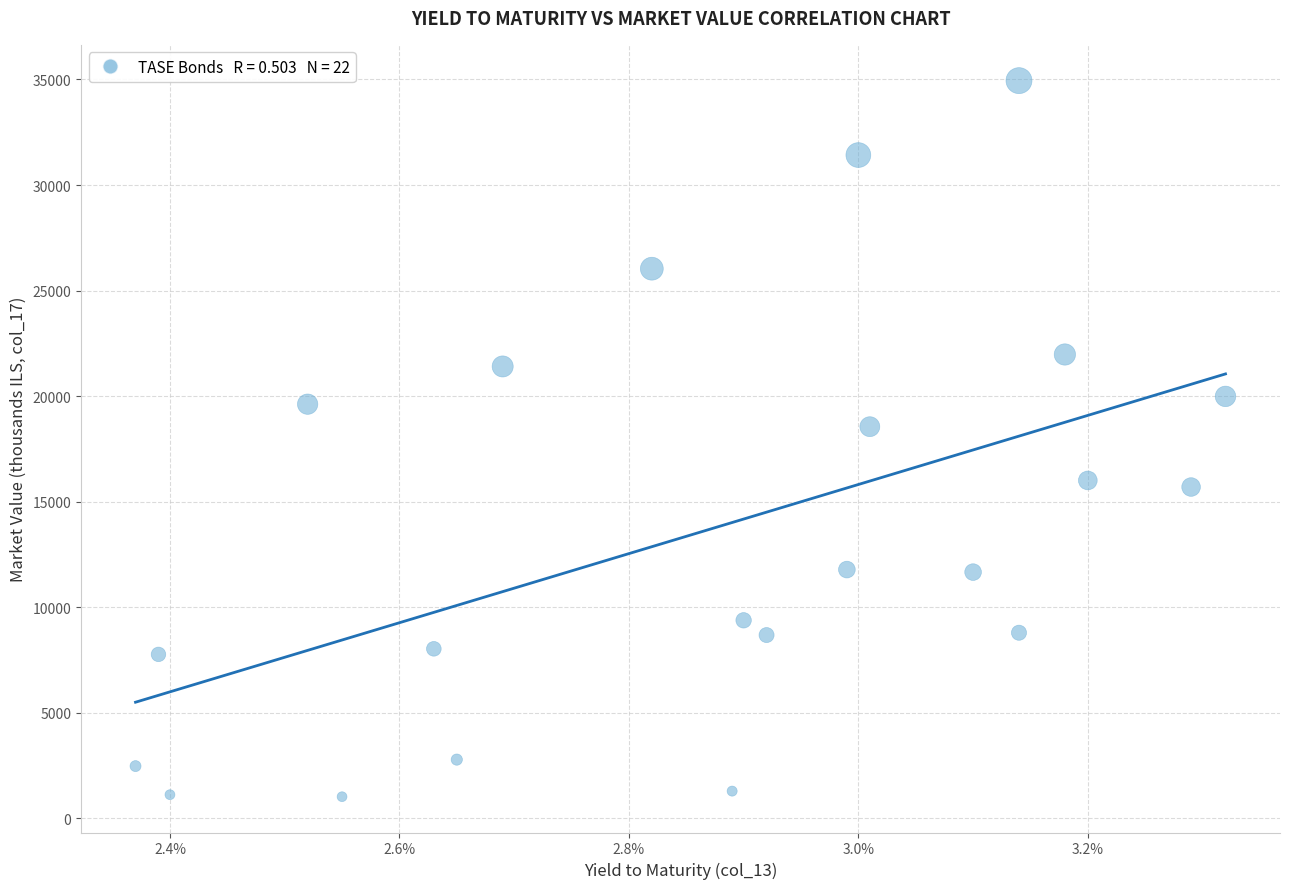

What is the range of Y values (max minus min)?

33921.8